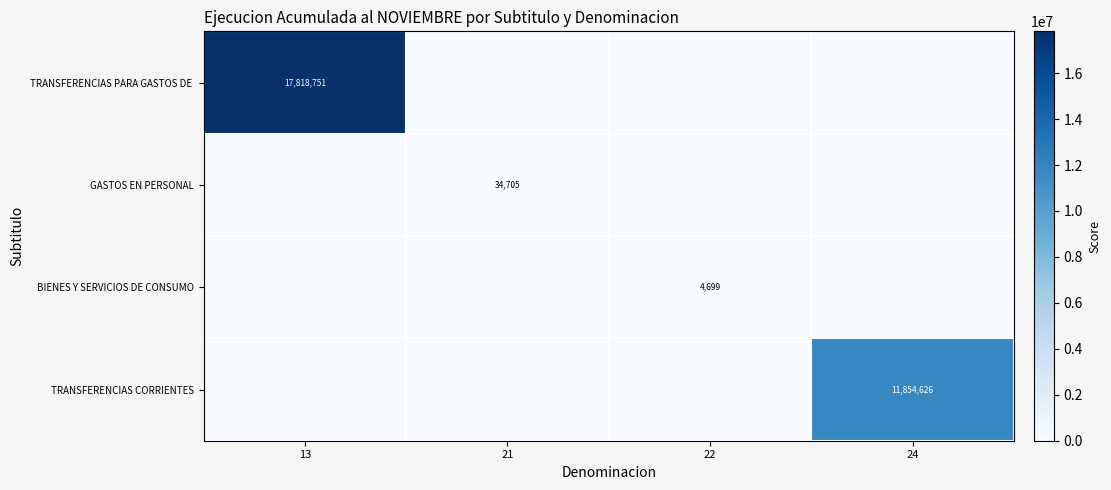

What is the spread (max minus min) of values at 21?

34705